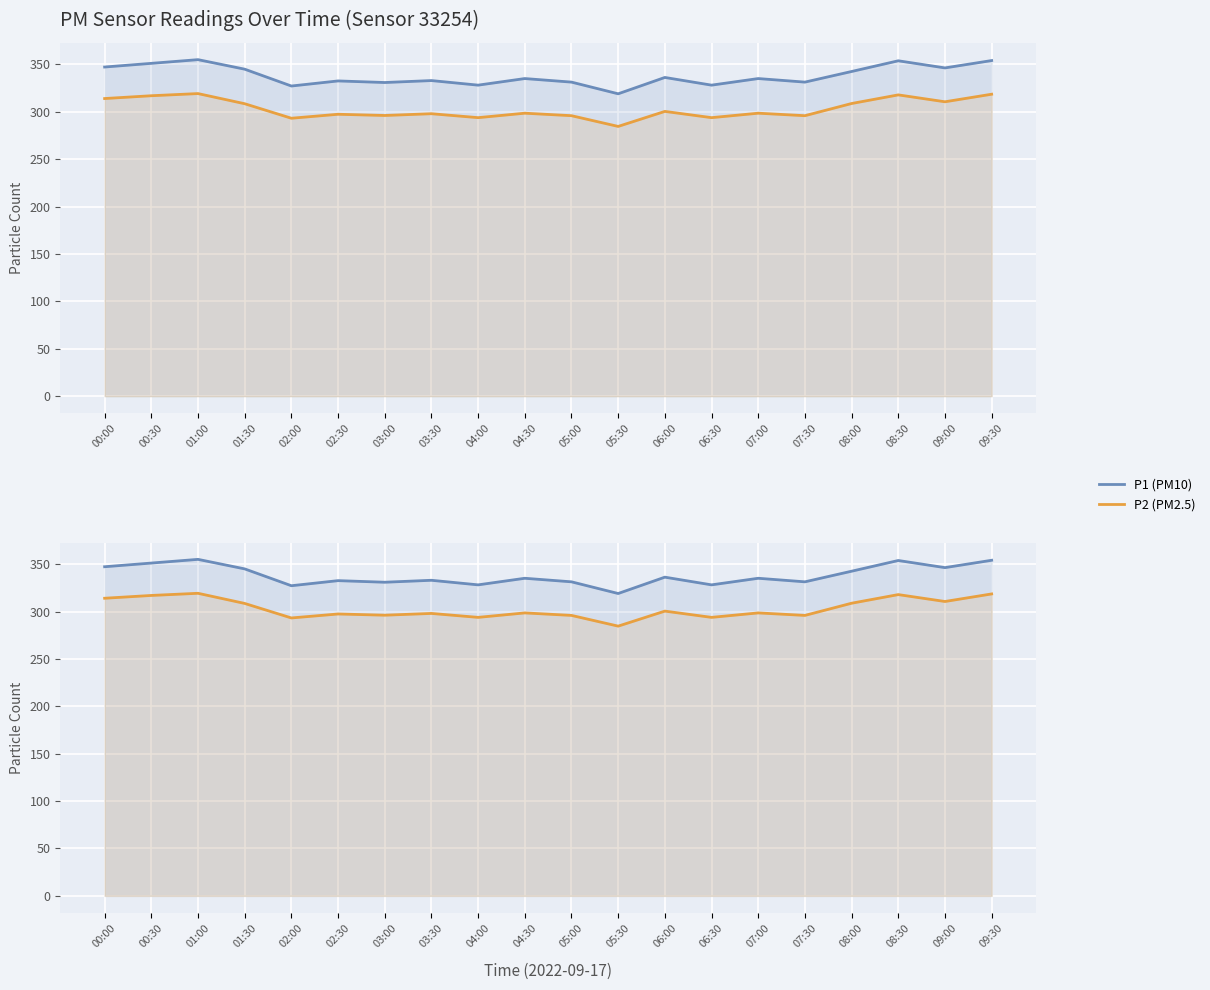

Between 00:00 and 05:00, which series saw the biggest shift?

P2 (PM2.5)